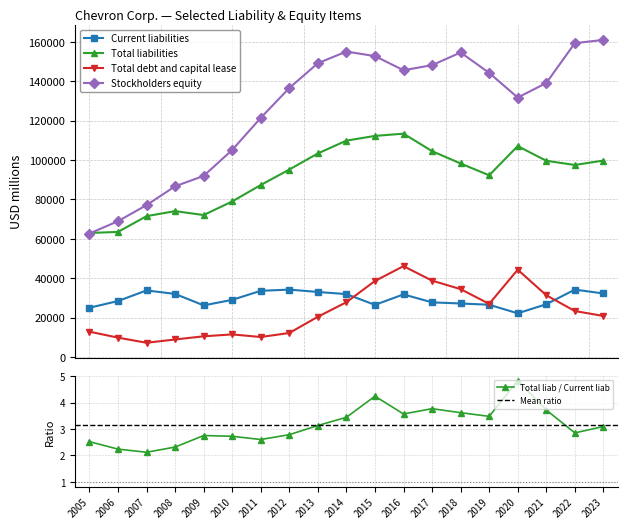

Which series has the largest total across all categories?

Stockholders equity